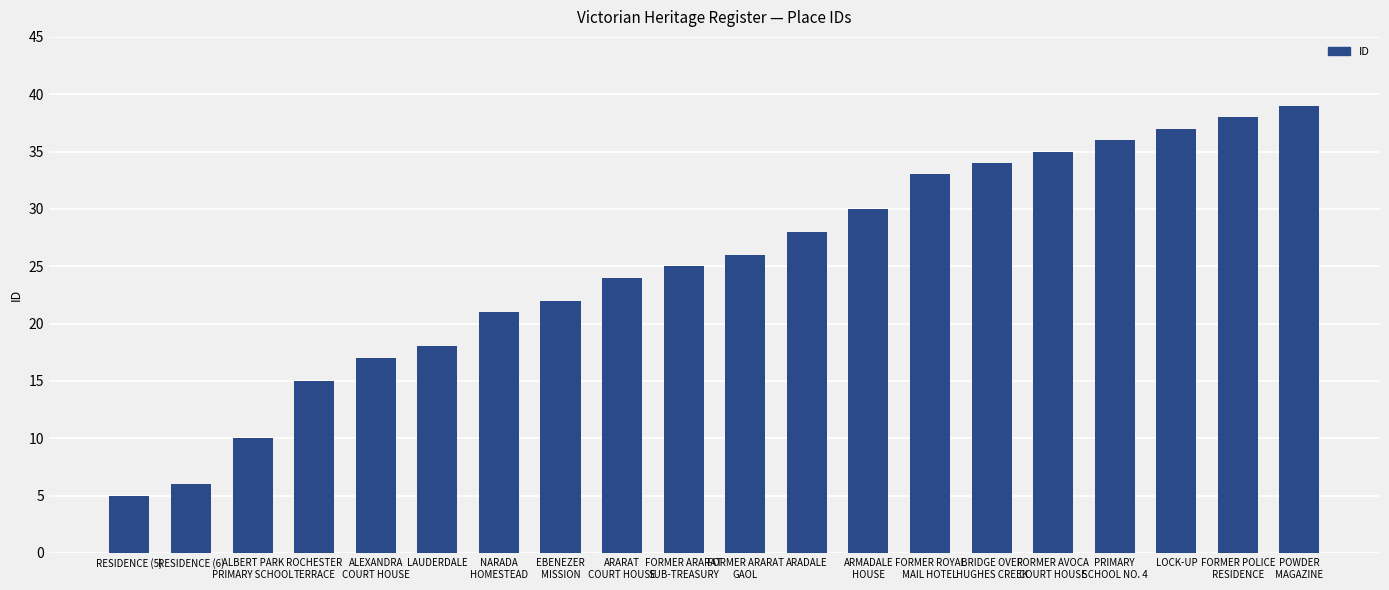

What is the value of the 11th bar from the left?

26